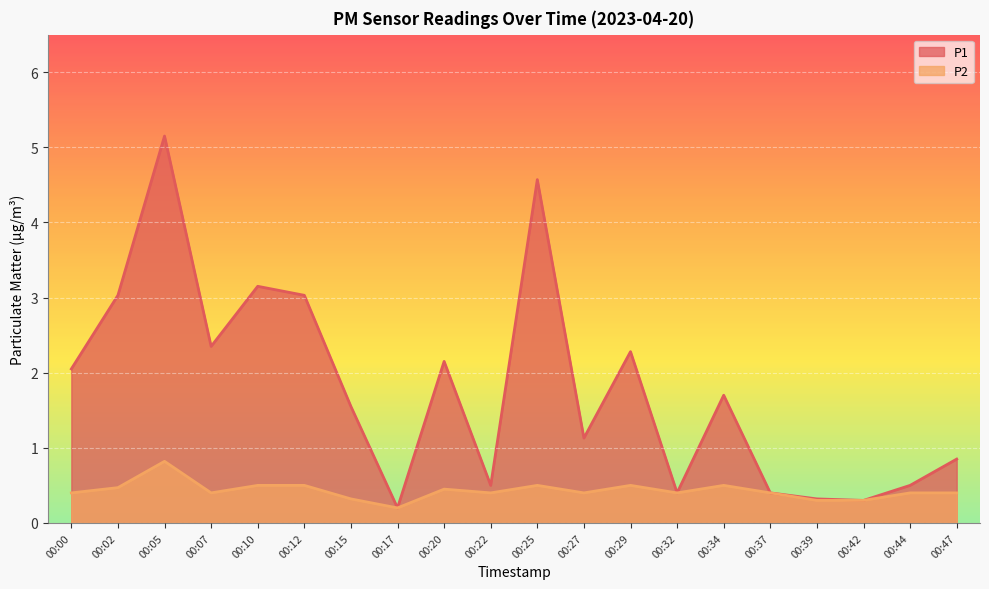

The P1 series shows 4.3 at 00:02. True or false?

False